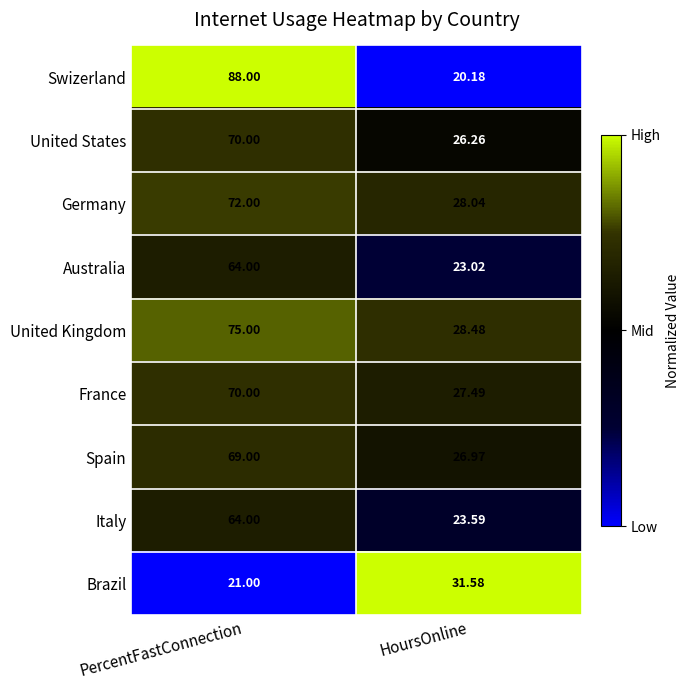

Which category has the lowest value in the United States series?

HoursOnline